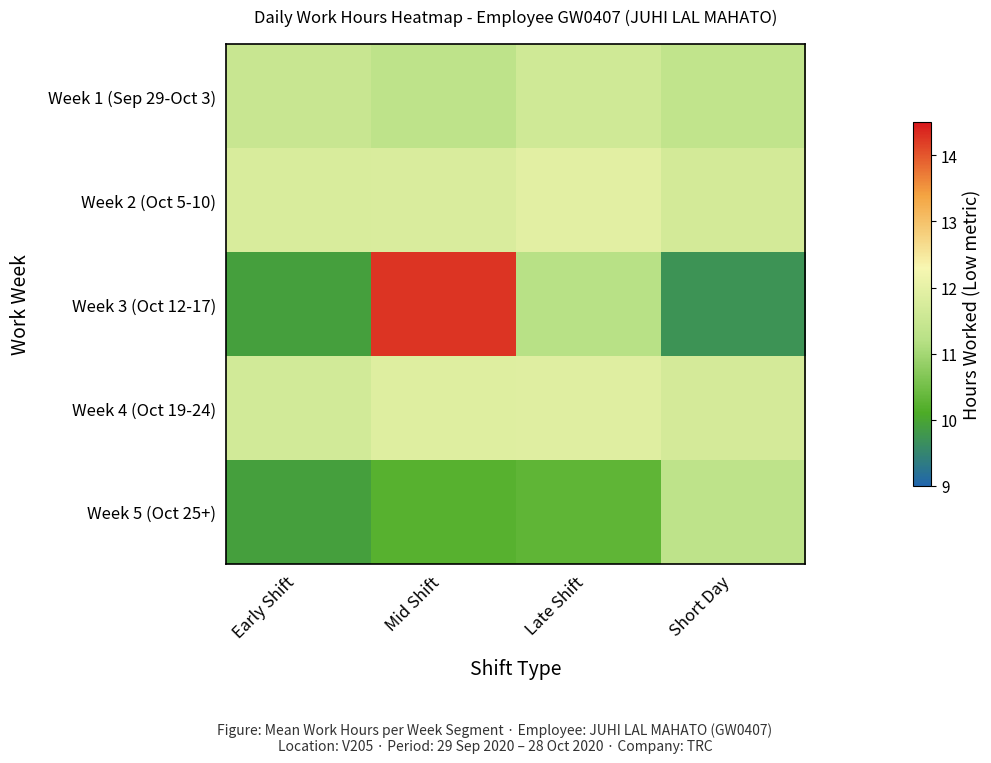

Rank the series by their maximum value, from lowest to highest.

Week 5 (Oct 25+), Week 1 (Sep 29-Oct 3), Week 4 (Oct 19-24), Week 2 (Oct 5-10), Week 3 (Oct 12-17)